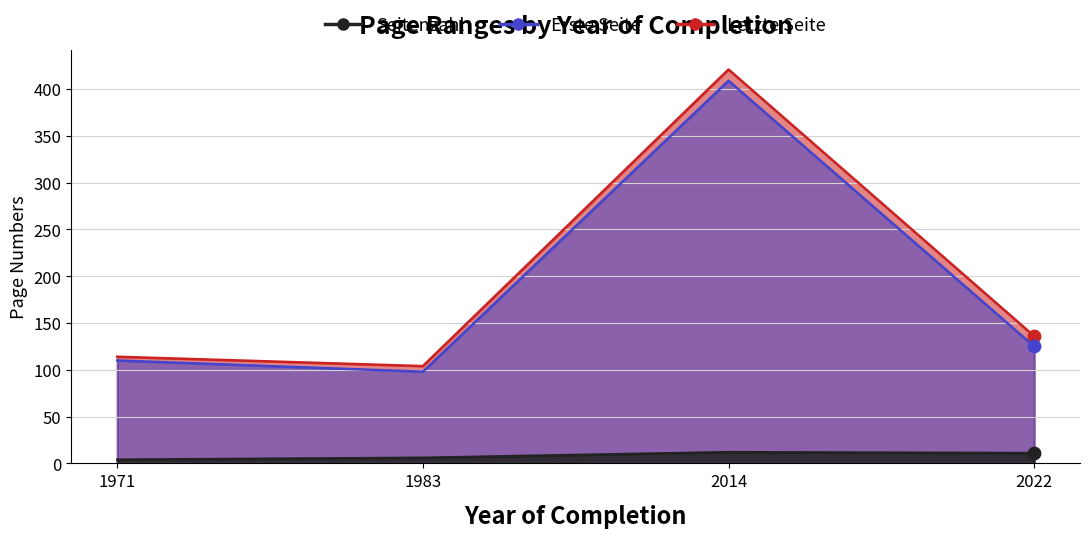

Which series contains the lowest Y value?

Seitenzahl